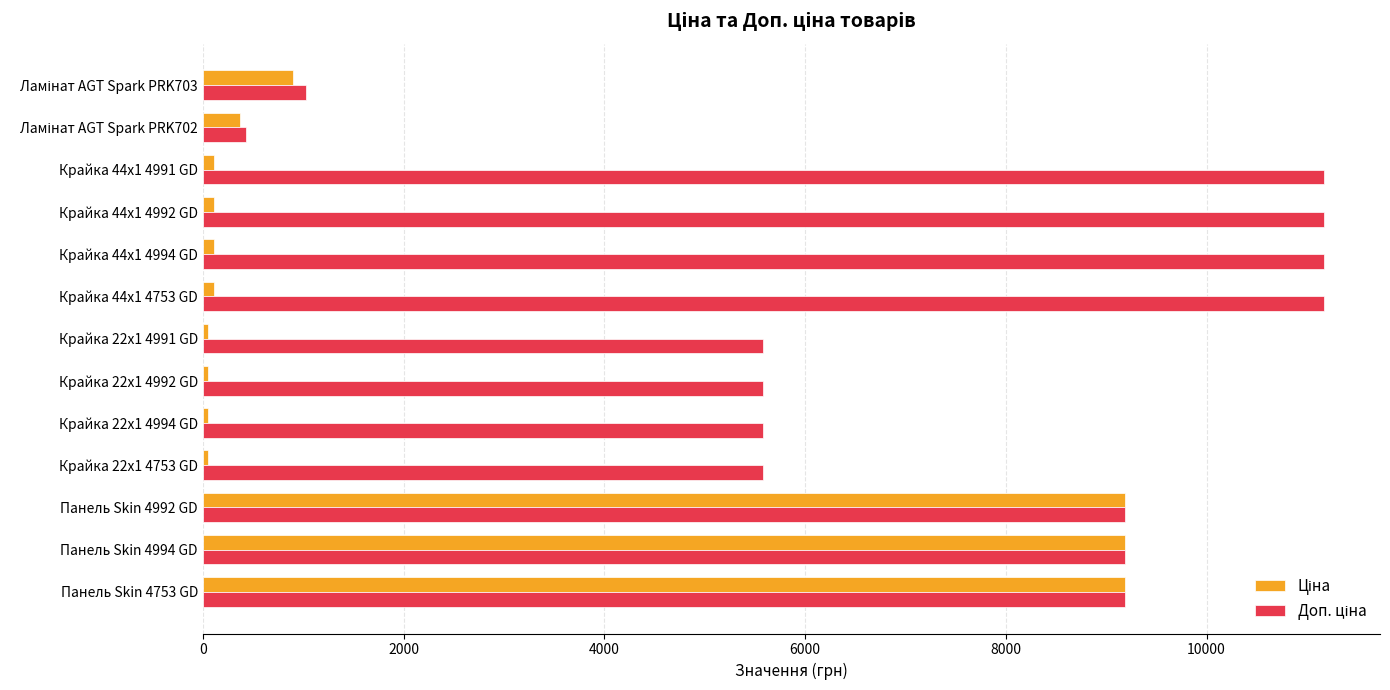

At how many categories does at least one series exceed 6908?

7